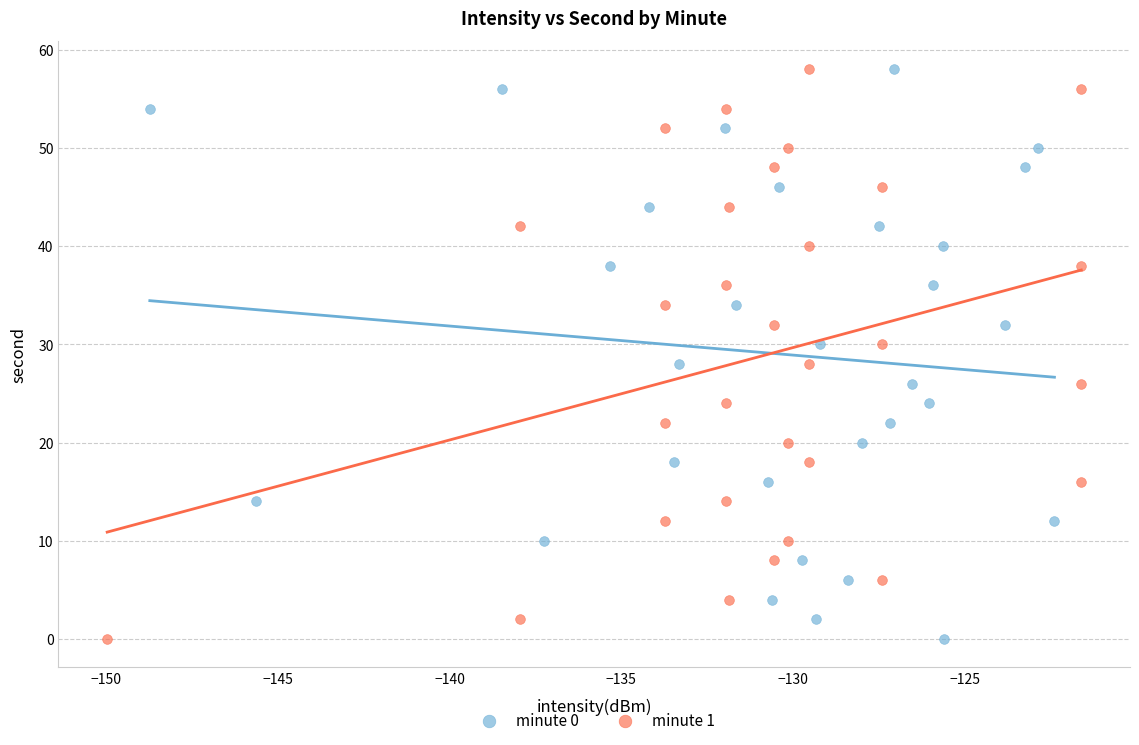

What are all the series names shown in the legend?

minute 0, minute 1